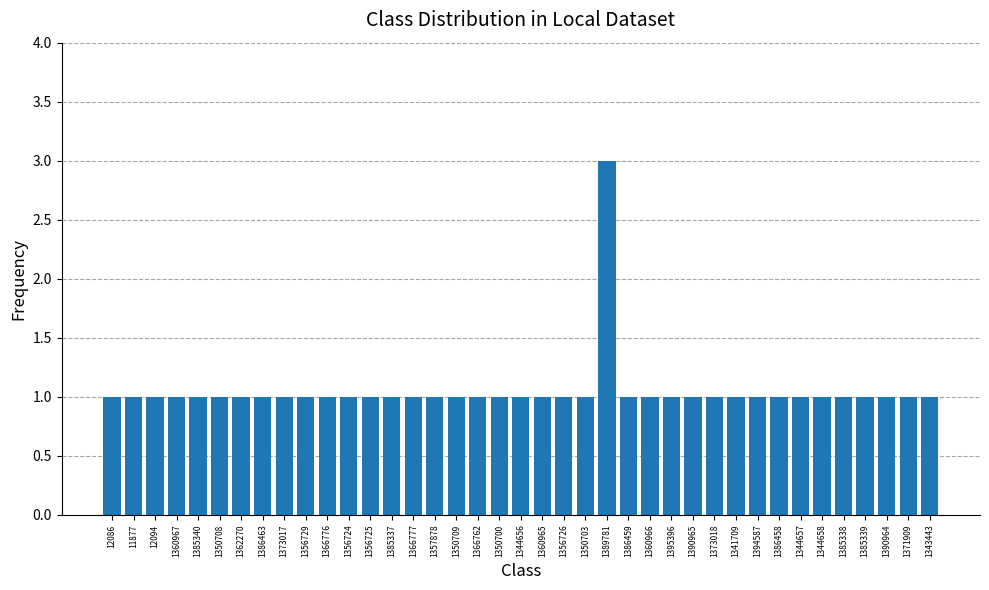

What is the ratio of the value at 1356725 to the value at 1373017?

1.0